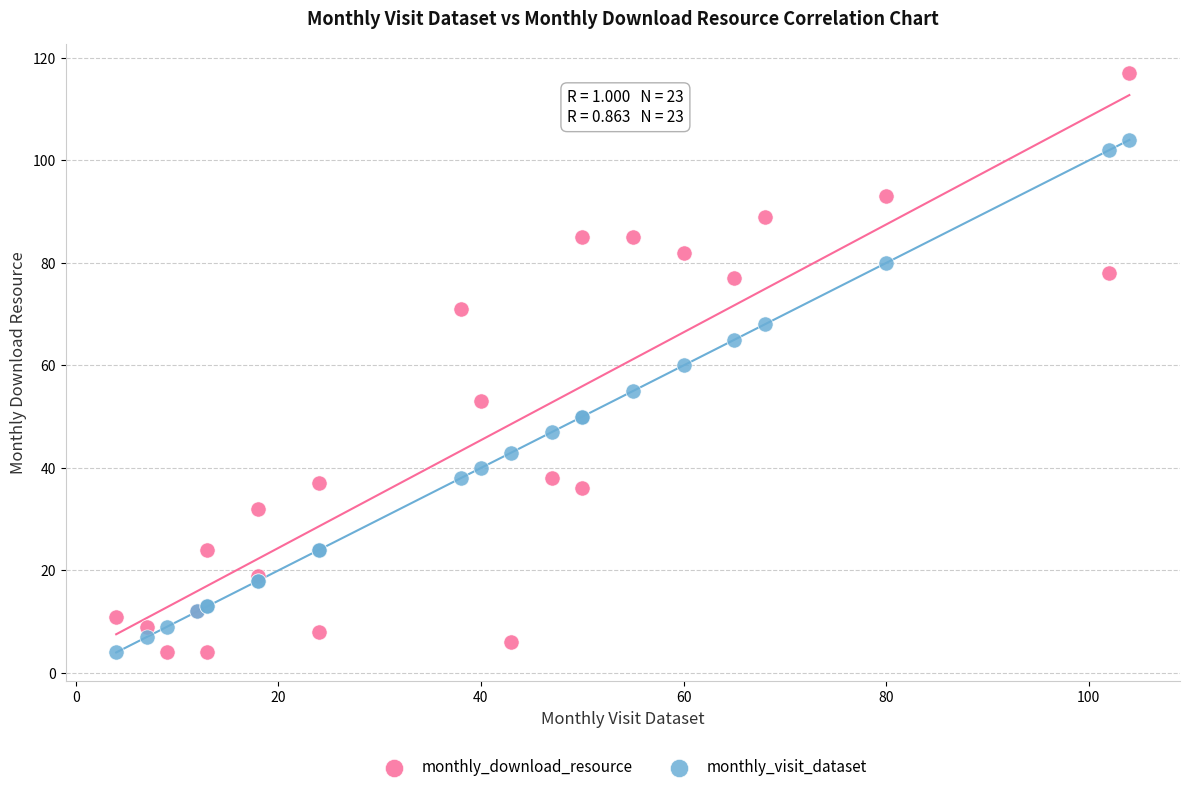

Which series has the widest spread of Y values?

monthly_download_resource